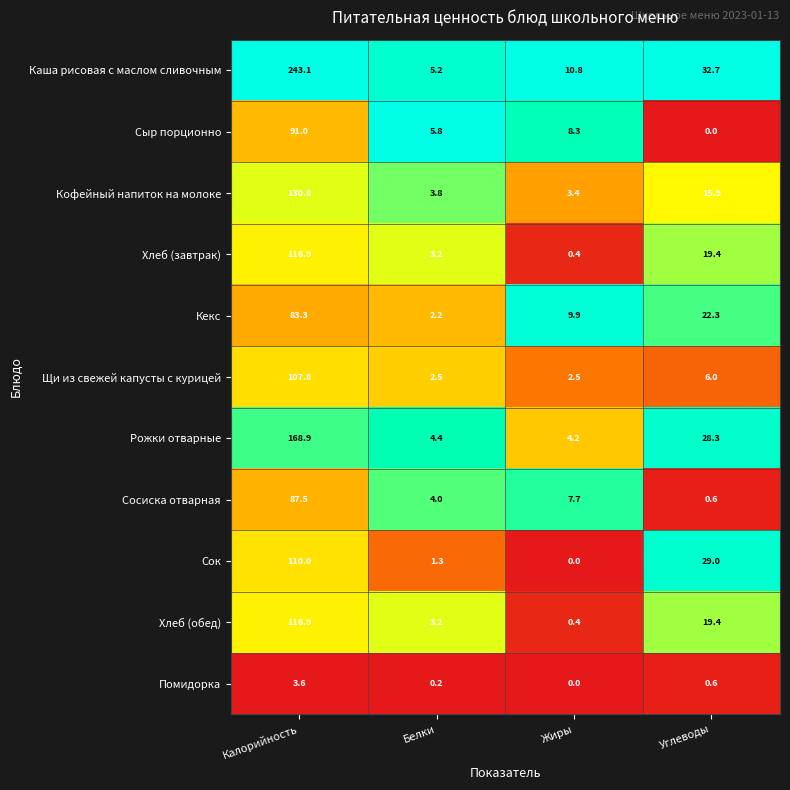

What is the total value across all series at Углеводы?

174.2